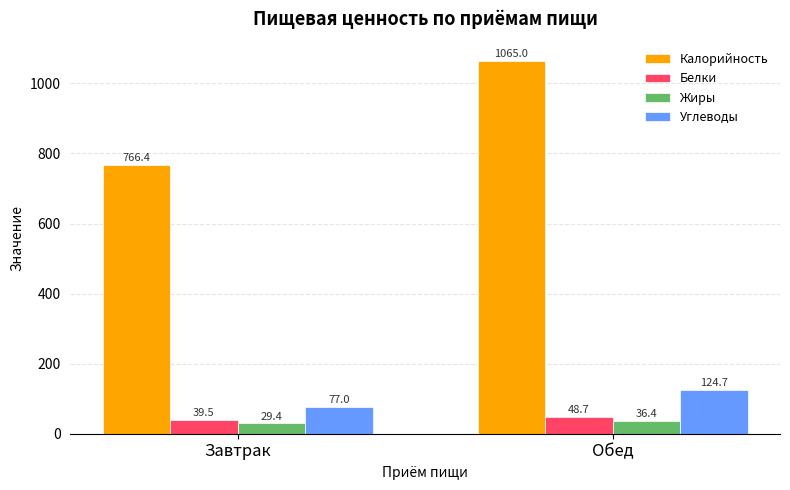

Which series has the largest total across all categories?

Калорийность